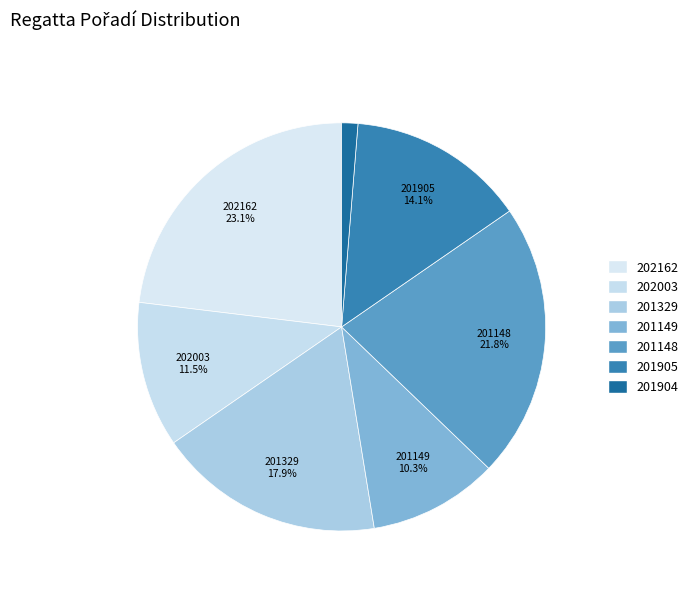

What is the largest slice in the pie chart?

202162